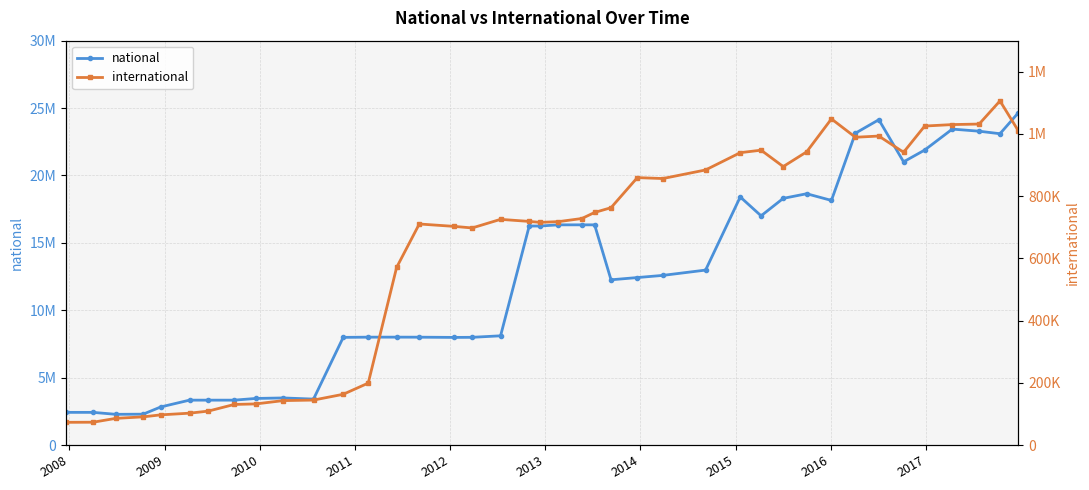

Reading right to left, list all the values displayed in this chart.

national: 24659947	23095568	23283007	23439251	21884307	21009837	24134988	23134478	18147654	18643498	18299424	17004242	18406034	12978655	12585407	12424517	12258054	16335228	16335228	16335609	16248326	16248326	8102976	7990555	7983548	8000637	8003664	8002124	7986846	3407403	3492591	3454681	3329004	3329004	3328927	2827198	2288277	2277393	2422634	2422634
international: 1009416	1106342	1031913	1030218	1025494	941172	993353	989473	1048487	942601	895244	947963	939876	884343	856738	859676	762998	747716	728201	718155	715828	718886	725518	697875	702861	710603	570920	199048	163092	144494	142807	132106	130467	109020	102366	96992	90571	85697	73308	72960